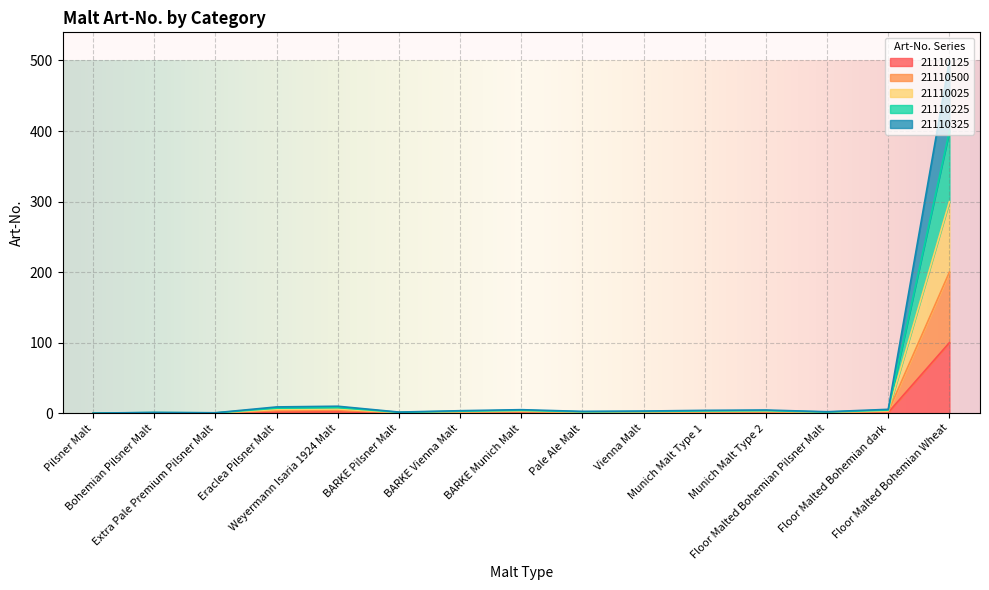

What is the label of the 1st point from the right?

Floor Malted Bohemian Wheat